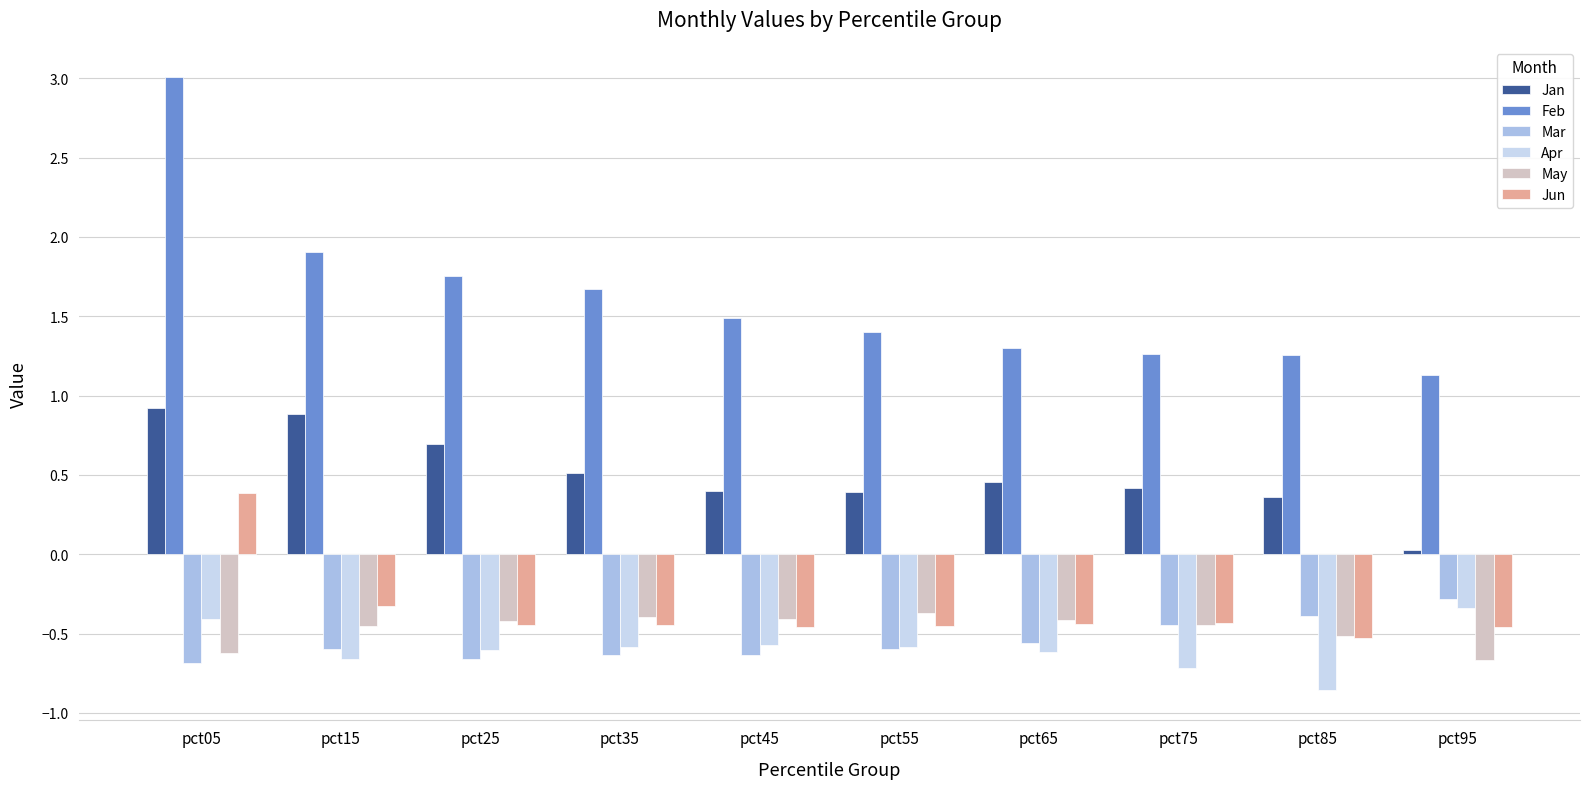

Which label corresponds to the largest value in the chart?

pct05